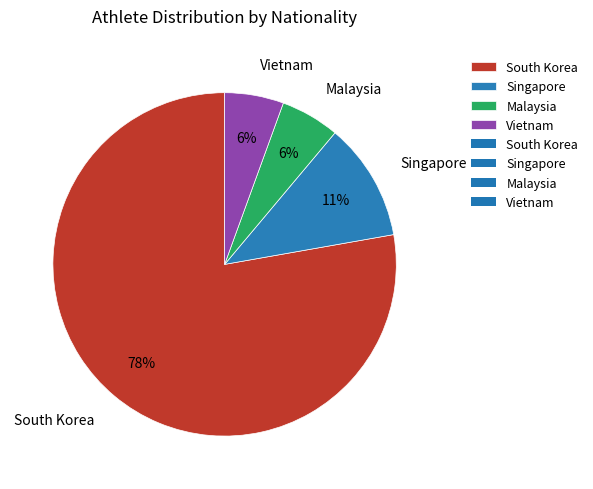

What percentage is the Singapore slice, to the nearest percent?

11%